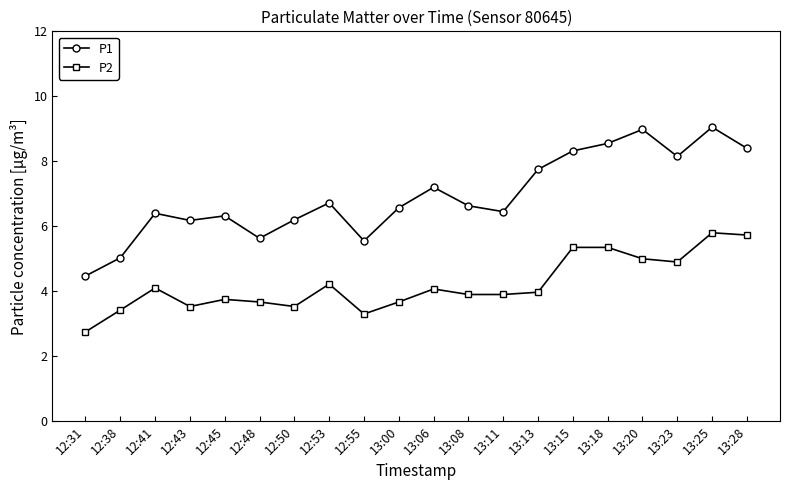

At which label does P2 first exceed 3?

12:38